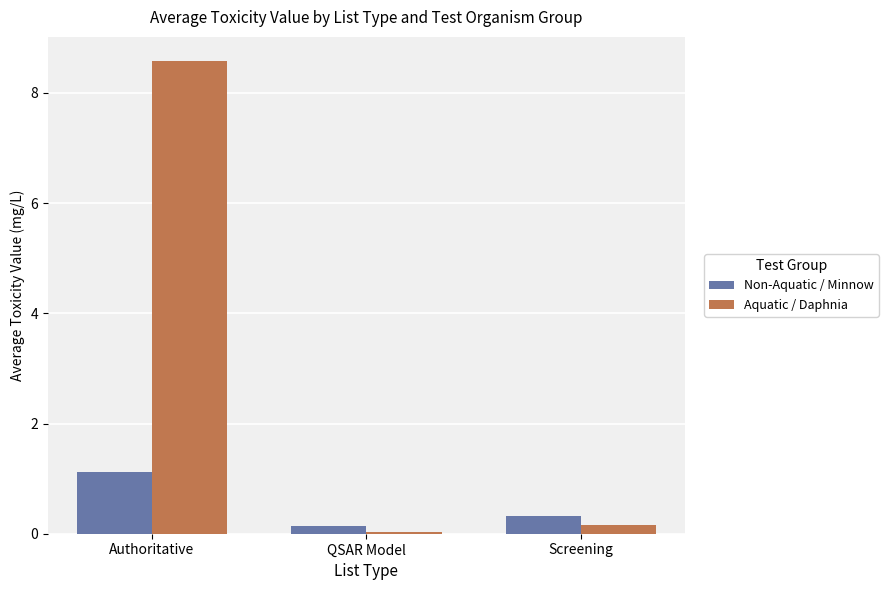

Count the Non-Aquatic / Minnow values in the range 0 to 1.

2